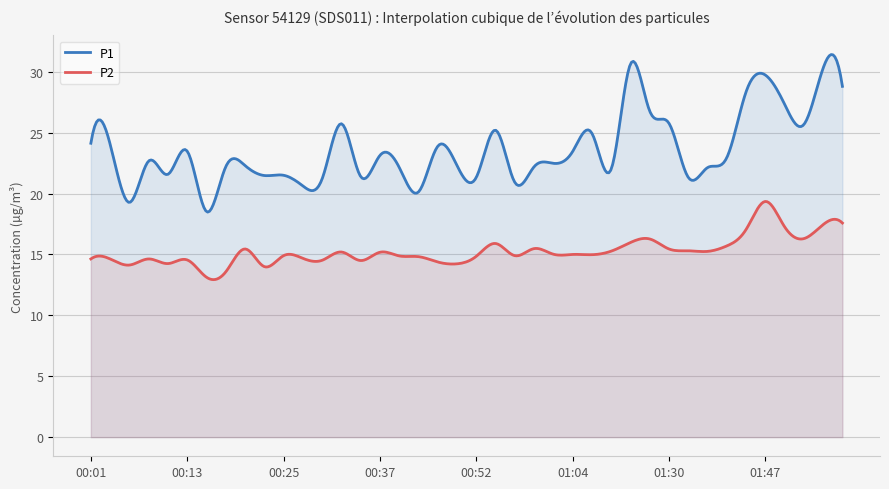

True or false: P1 and P2 intersect in this chart.

False